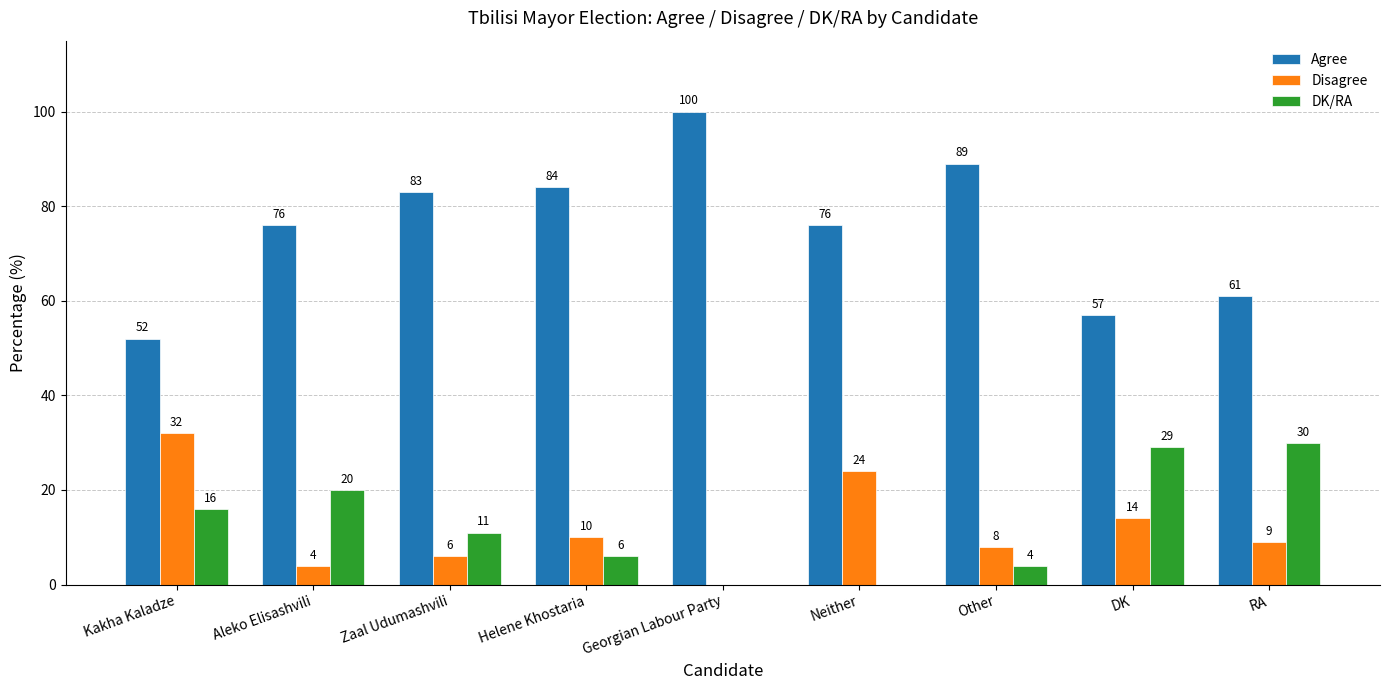

Are the bars horizontal?

No